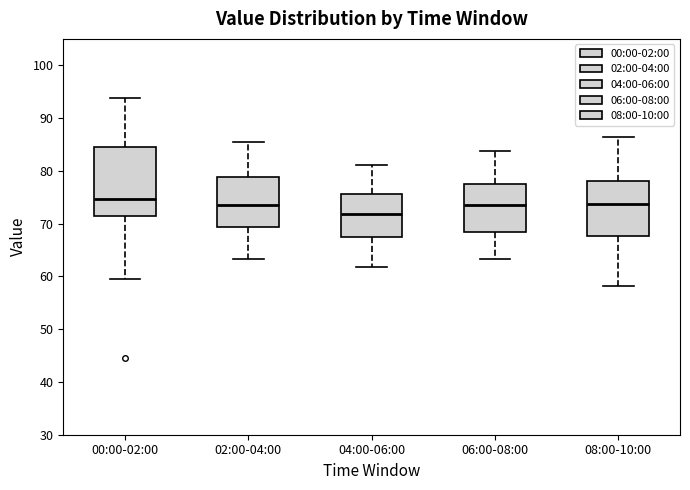

Reading left to right, read every box against the y-axis: the position of its median line, the range the box covers, and the ends of its whiskers. The values are not printed on the chart, so give them approximately, as read against the axis.

00:00-02:00: median 75, box 71 to 84, whiskers 59 to 94
02:00-04:00: median 74, box 69 to 79, whiskers 63 to 85
04:00-06:00: median 72, box 67 to 76, whiskers 62 to 81
06:00-08:00: median 74, box 68 to 77, whiskers 63 to 84
08:00-10:00: median 74, box 68 to 78, whiskers 58 to 87